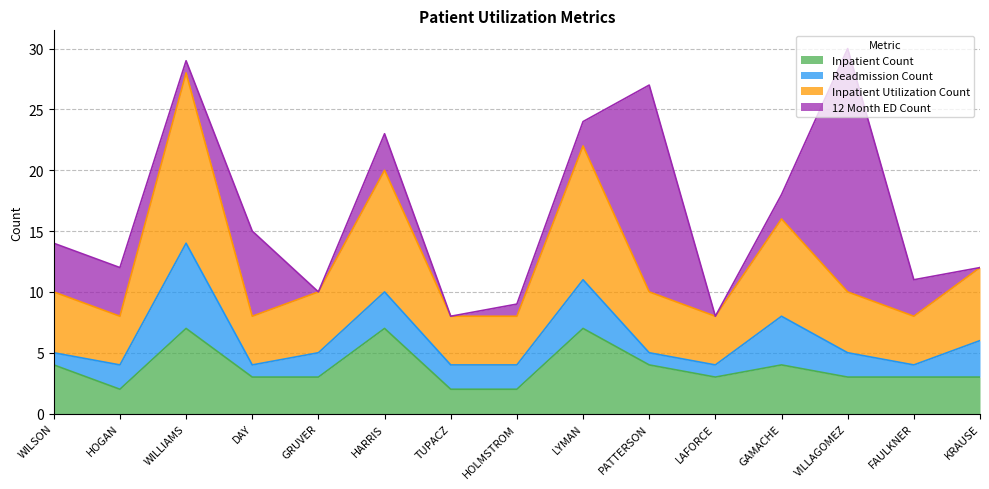

What is the label of the 8th point from the left?

HOLMSTROM